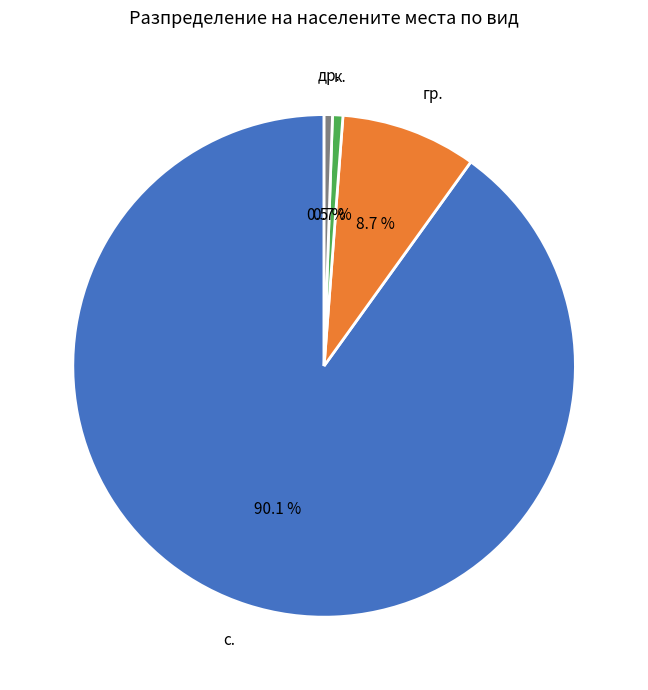

Is there any slice that represents more than half of the pie?

Yes